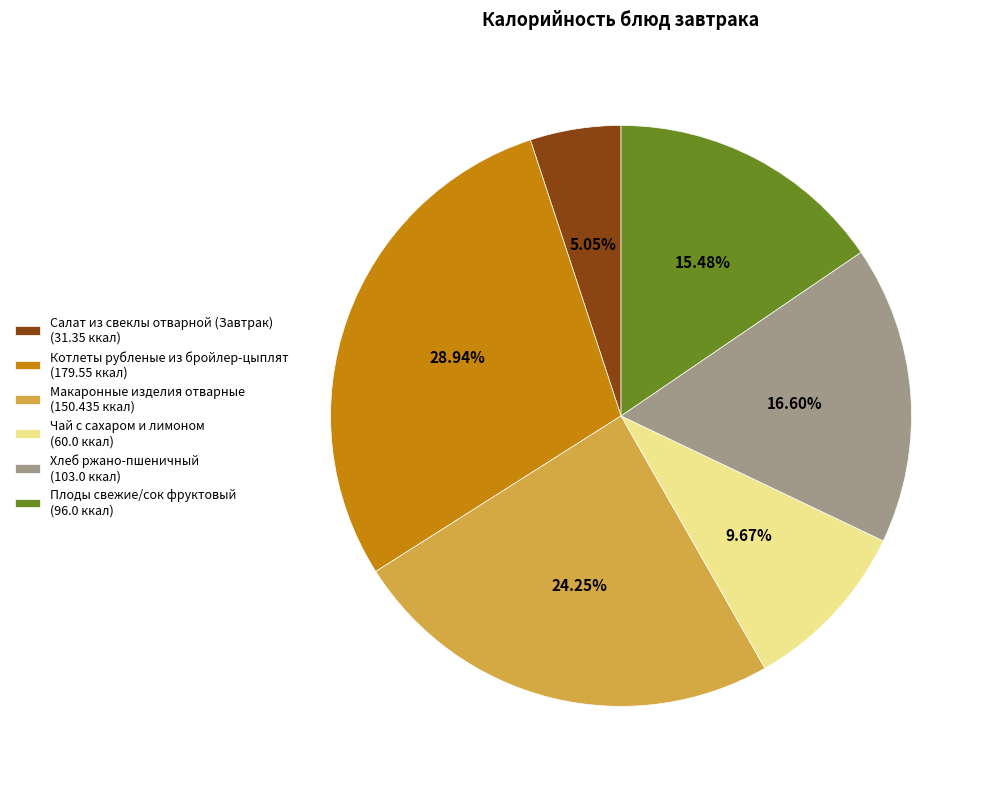

What percentage is the Макаронные изделия отварные slice, to the nearest percent?

24%